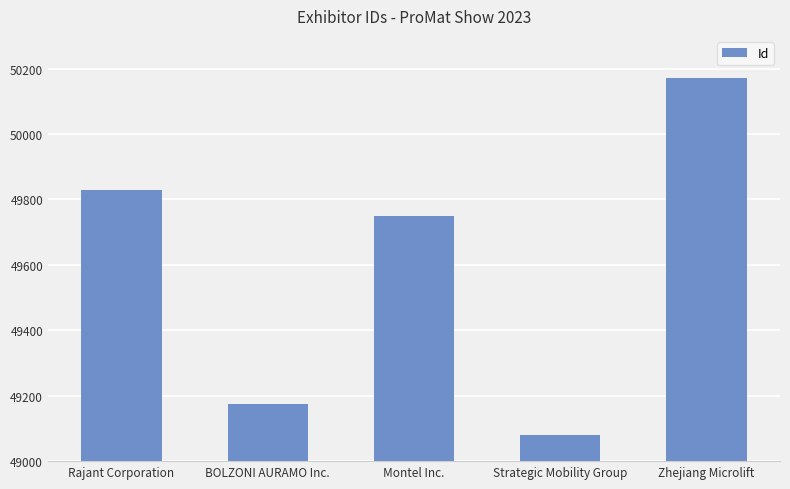

How many categories are shown in the chart?

5